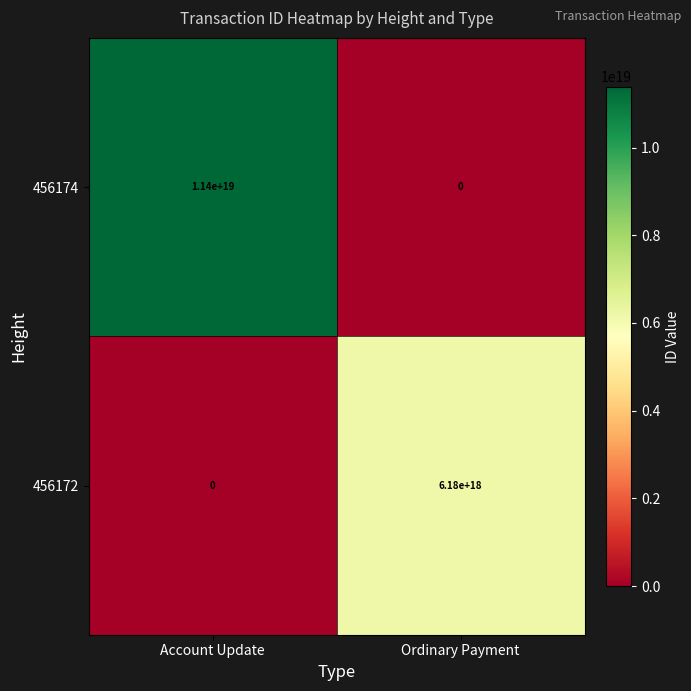

Which series changed the most between Account Update and Ordinary Payment?

456174